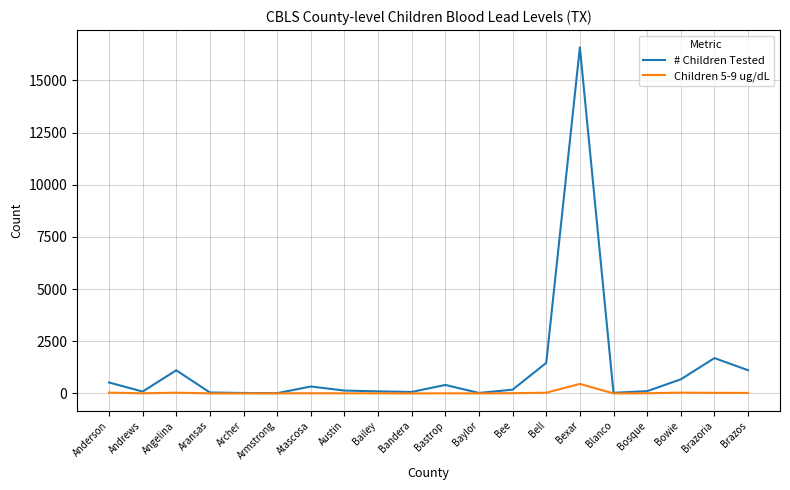

True or false: Children 5-9 ug/dL has more than 1 points higher than both neighbors.

True